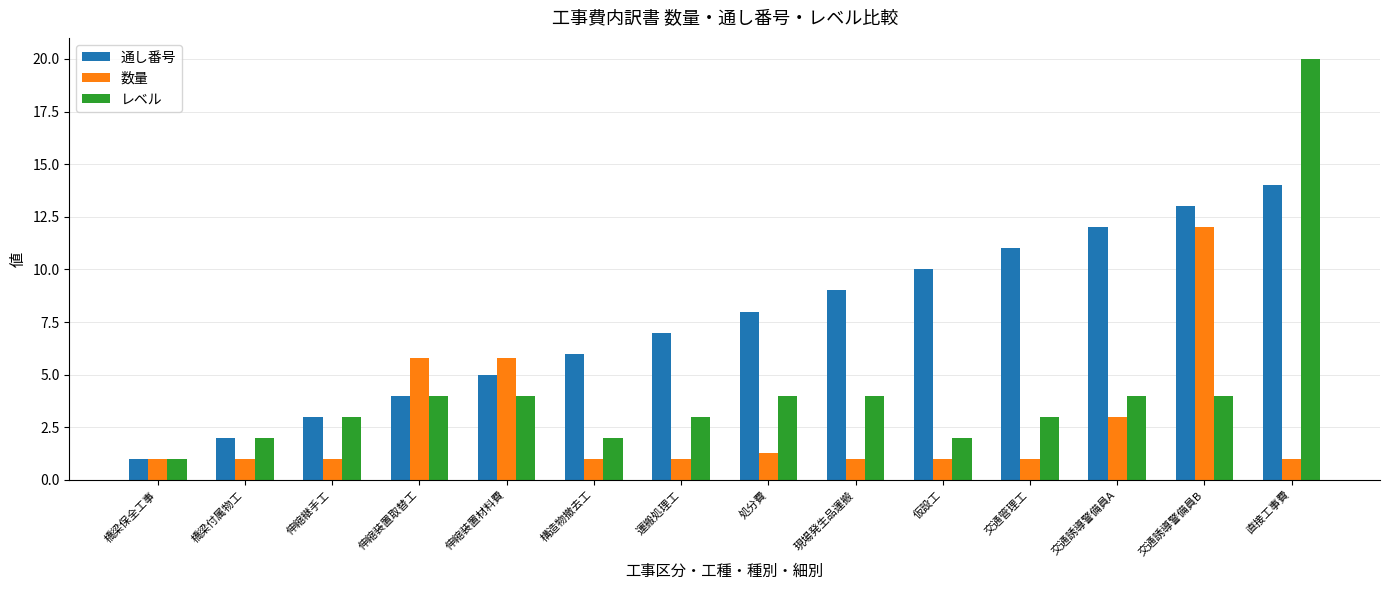

What is the approximate value of 通し番号 at 交通誘導警備員A?

12.0